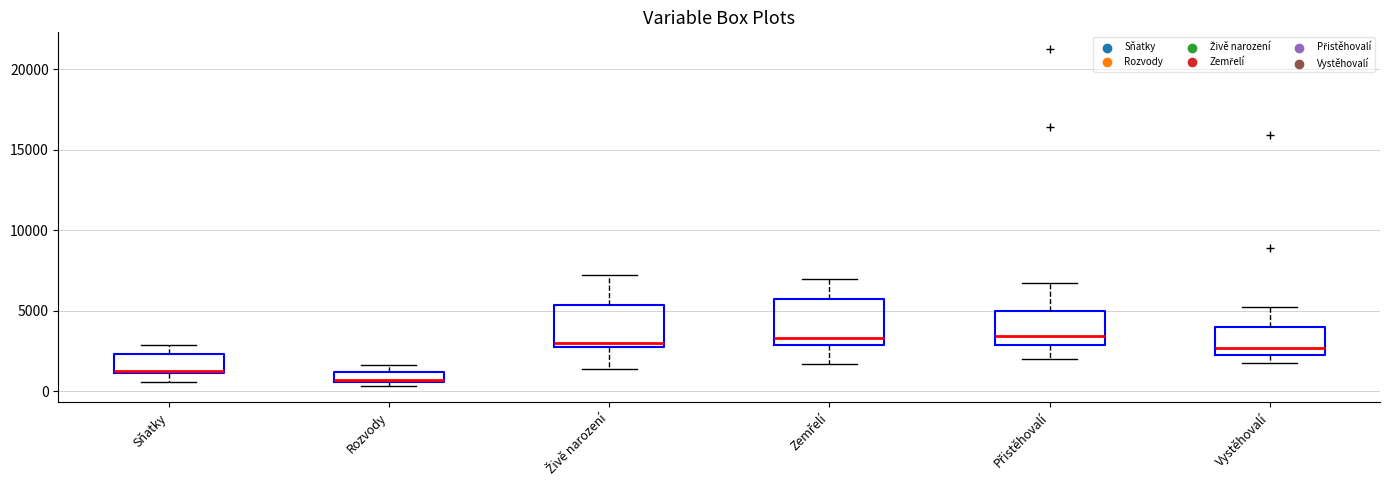

Where does the upper whisker of the box for Přistěhovalí end on the y-axis? The values are not printed on the chart, so give them approximately, as read against the axis.

6500